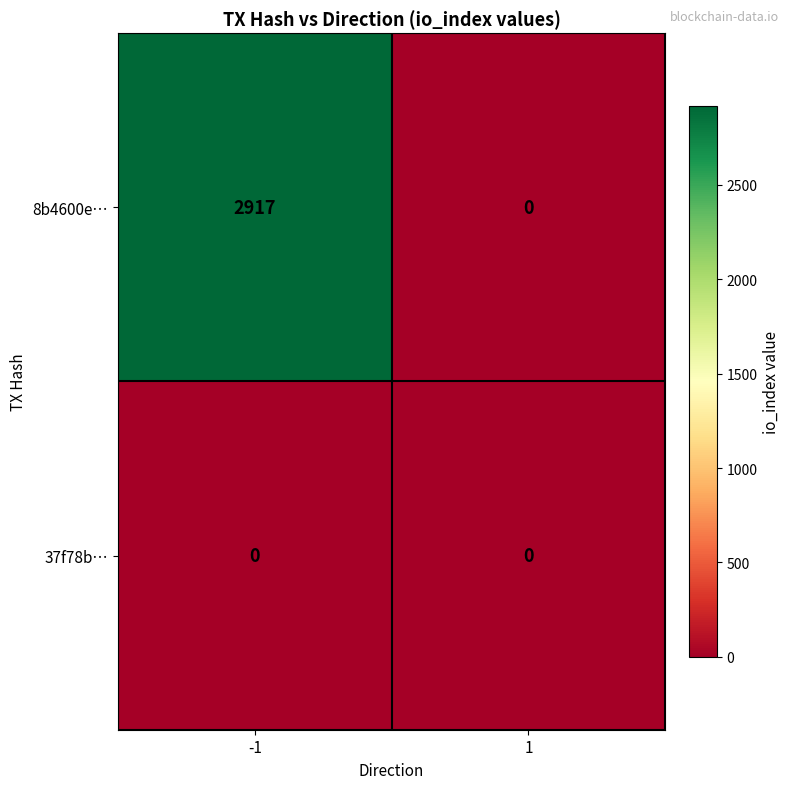

Read the 8b4600e… value at -1, to the nearest 10.

2920